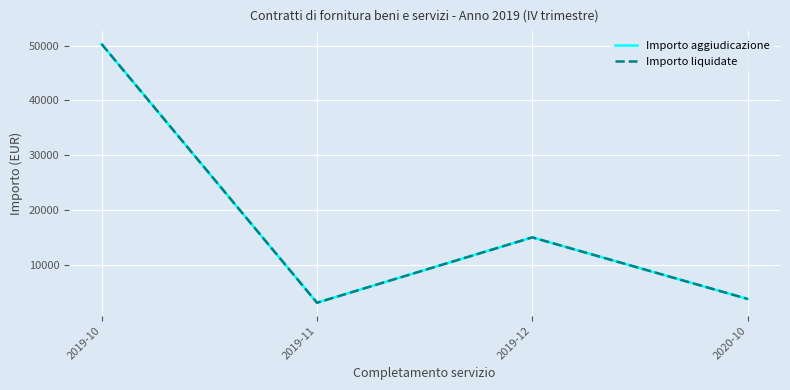

Rank the series at 2019-10 from lowest to highest value.

Importo aggiudicazione, Importo liquidate